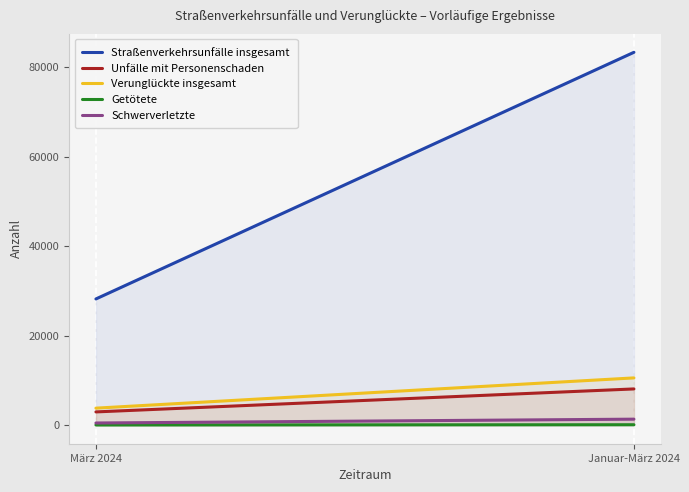

Reading left to right, extract all data points from this chart.

Straßenverkehrsunfälle insgesamt: März 2024=28201	Januar-März 2024=83339
Unfälle mit Personenschaden: März 2024=2946	Januar-März 2024=8083
Verunglückte insgesamt: März 2024=3786	Januar-März 2024=10548
Getötete: März 2024=26	Januar-März 2024=77
Schwerverletzte: März 2024=468	Januar-März 2024=1323